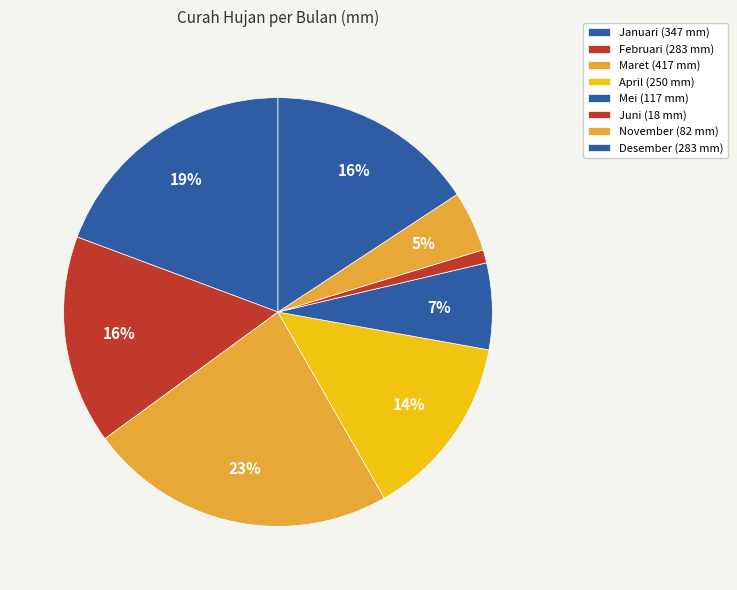

What is the smallest slice in the pie chart?

Juni